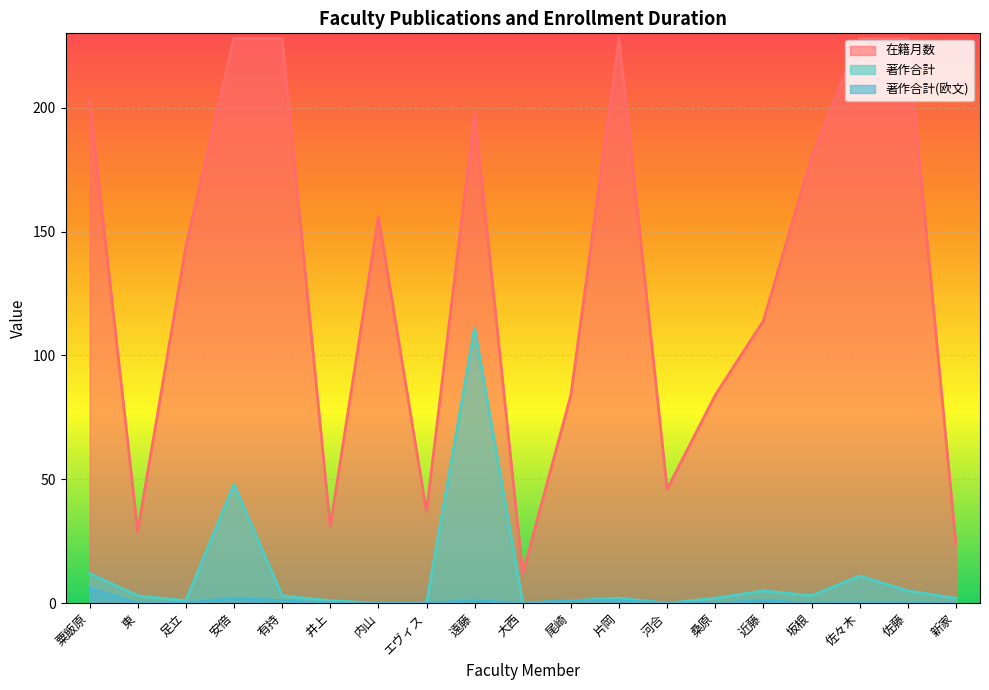

What are all the series names shown in the legend?

在籍月数, 著作合計, 著作合計(欧文)